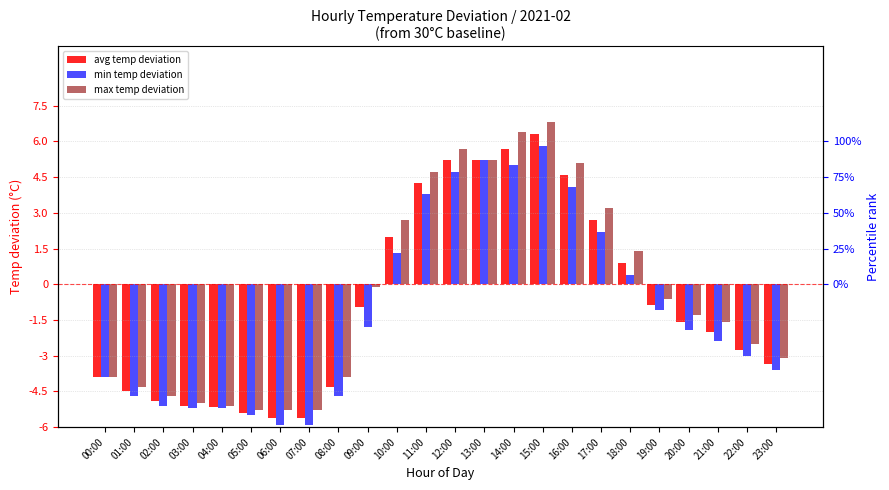

Rank the series by their maximum value, from highest to lowest.

max temp deviation, avg temp deviation, min temp deviation